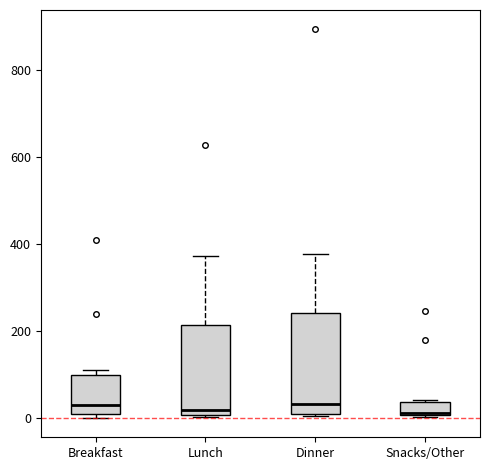

Reading left to right, transcribe this box plot: for each box, give where its median line is, the range the box spans, and where its two whiskers end, as read against the y-axis. The values are not printed on the chart, so give them approximately, as read against the axis.

Breakfast: median 20, box 0 to 100, whiskers 0 (just below the box's lower edge) to 120
Lunch: median 20, box 0 to 220, whiskers 0 to 380
Dinner: median 40, box 0 to 240, whiskers 0 to 380
Snacks/Other: median 20, box 0 to 40, whiskers 0 to 40